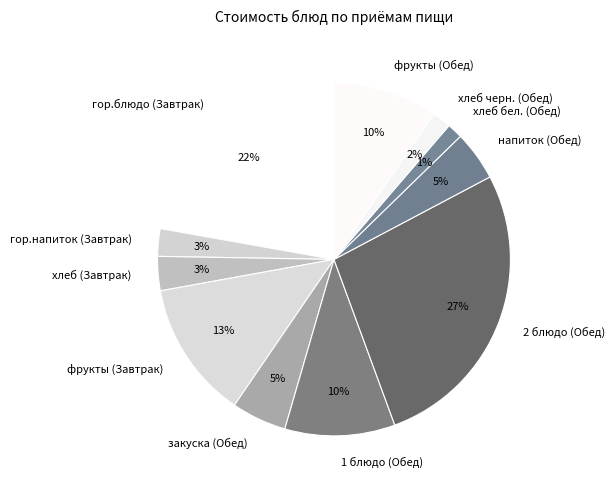

How many slices are in this pie chart?

11